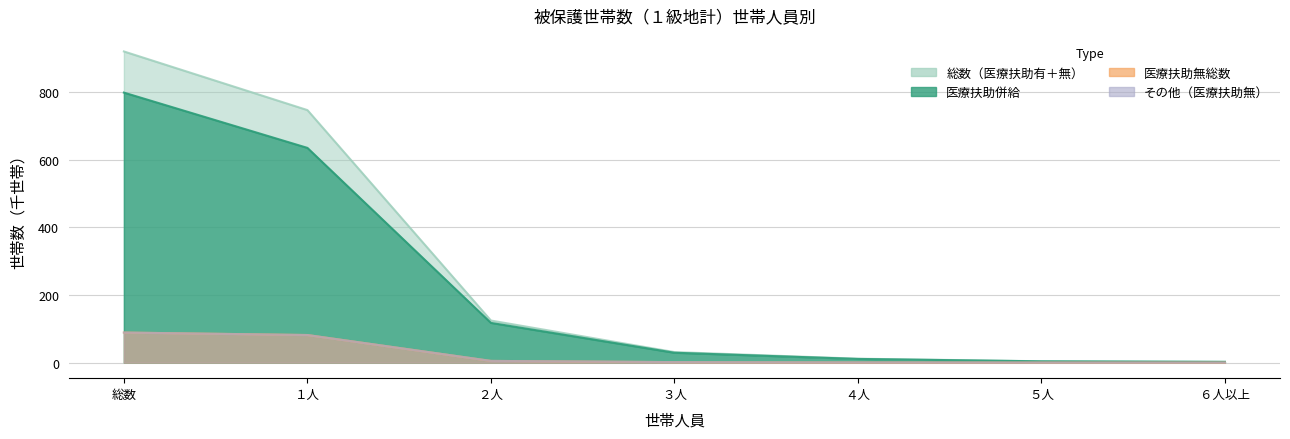

At which label does その他（医療扶助無） first exceed 1?

総数